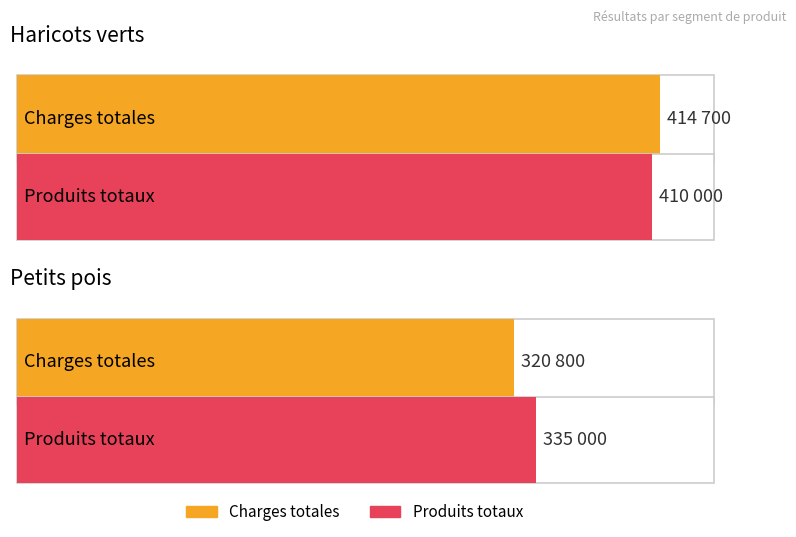

Does the chart contain any negative values?

No